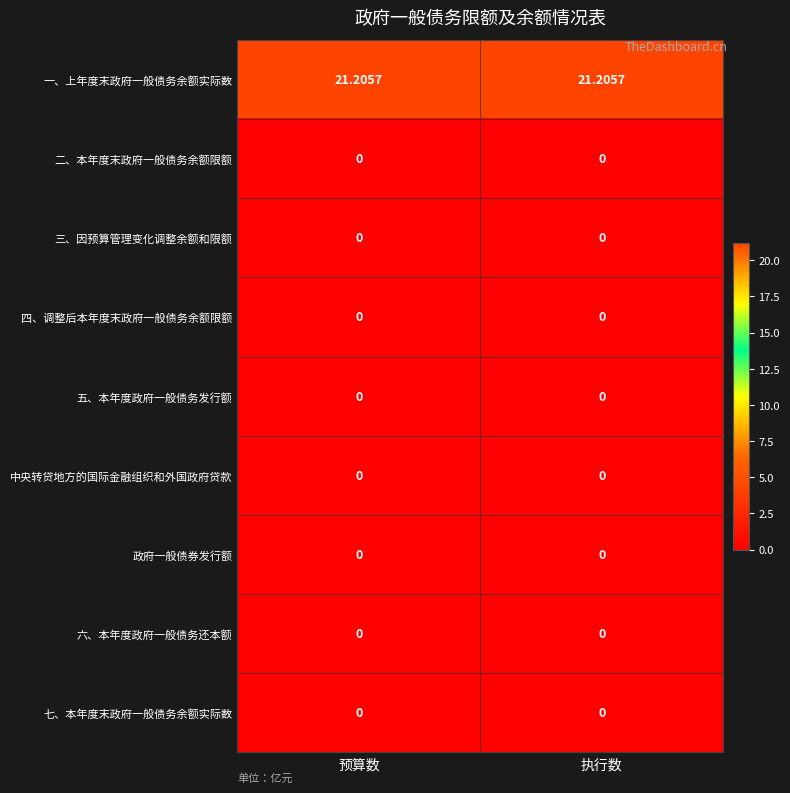

Rank the series by their maximum value, from highest to lowest.

一、上年度末政府一般债务余额实际数, 二、本年度末政府一般债务余额限额, 三、因预算管理变化调整余额和限额, 四、调整后本年度末政府一般债务余额限额, 五、本年度政府一般债务发行额, 中央转贷地方的国际金融组织和外国政府贷款, 政府一般债券发行额, 六、本年度政府一般债务还本额, 七、本年度末政府一般债务余额实际数